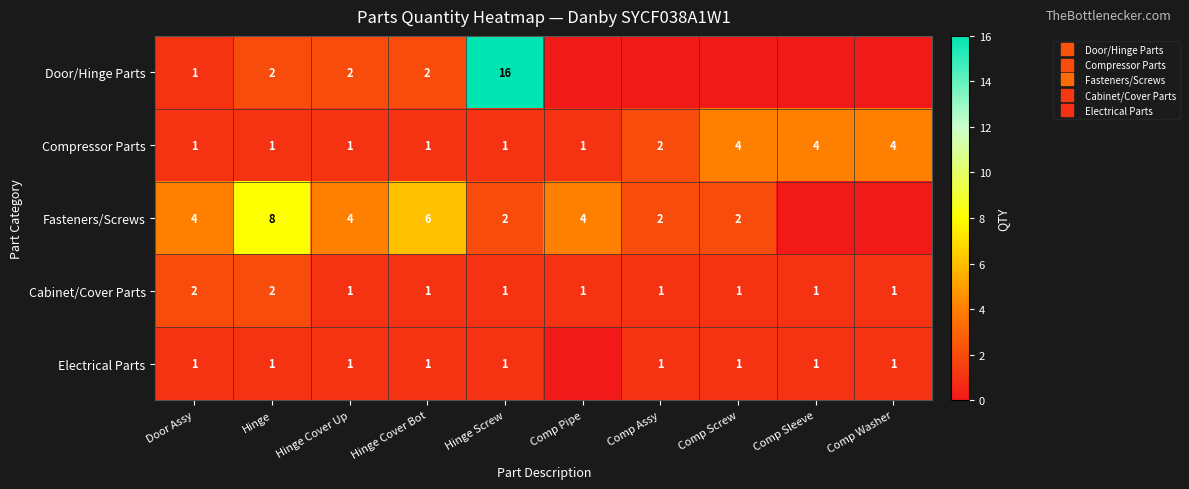

True or false: Compressor Parts has a value of 2 at Hinge Screw.

False